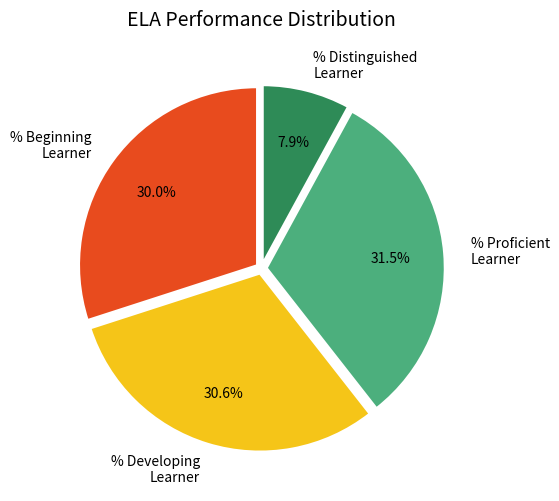

Count the number of slices in the pie.

4